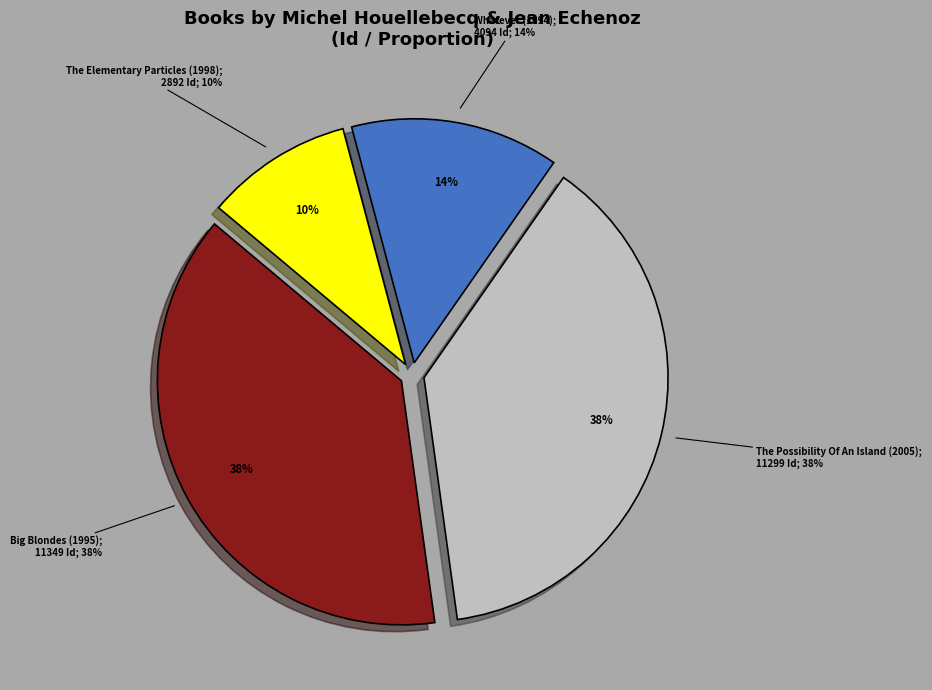

What portion of the pie excludes Big Blondes (1995)?

61.7%